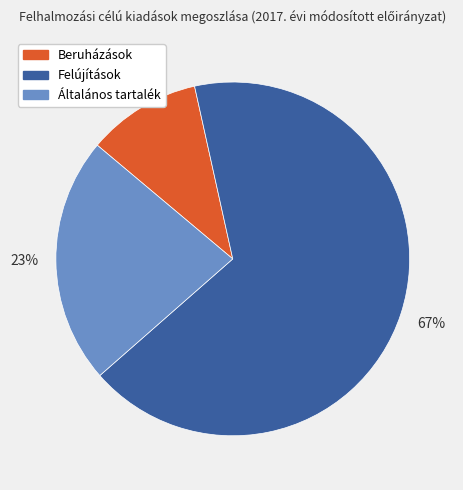

Do Felújítások and Beruházások together represent more than half of the pie?

Yes